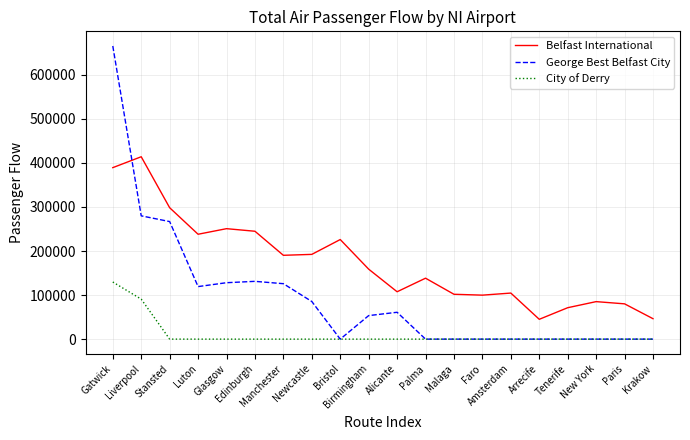

What is the average value of the City of Derry series?

11023